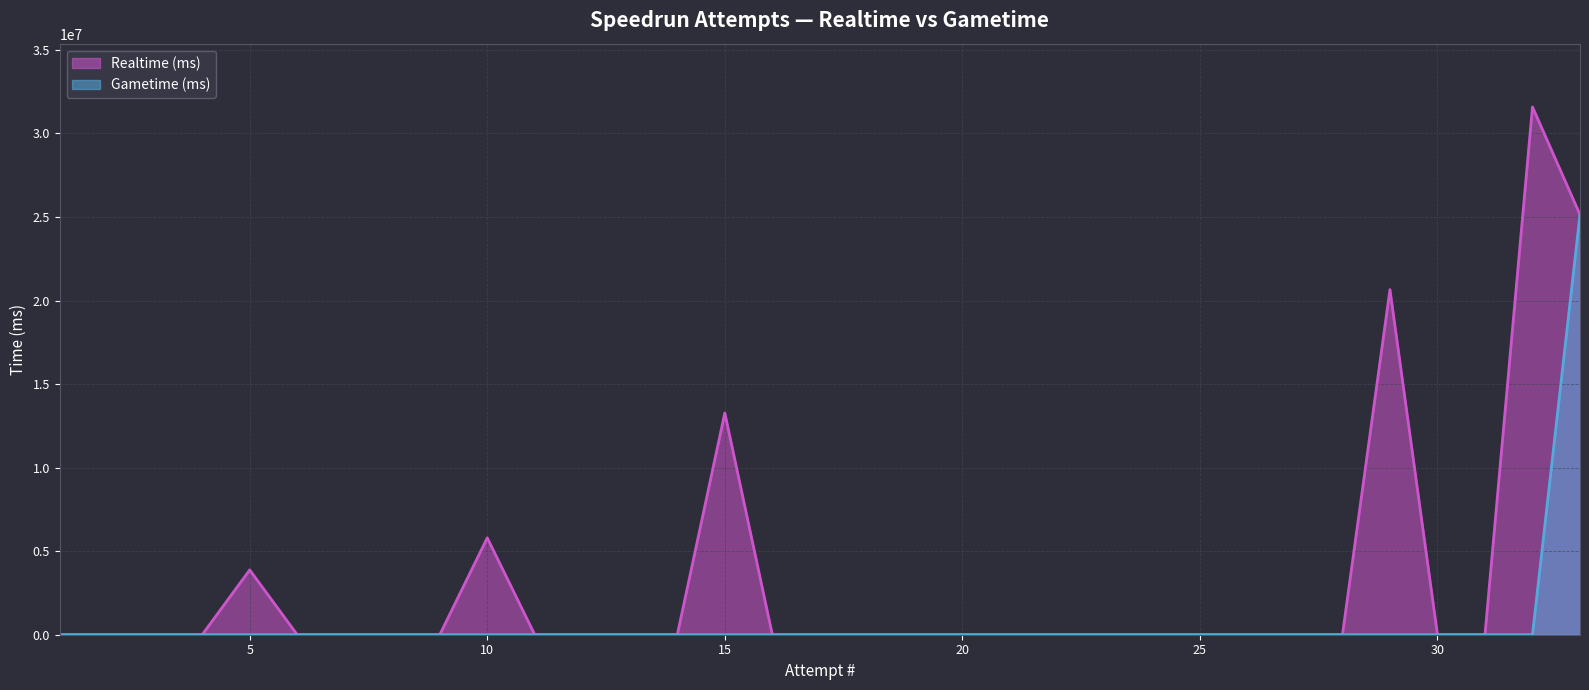

How many categories are shown in the chart?

33